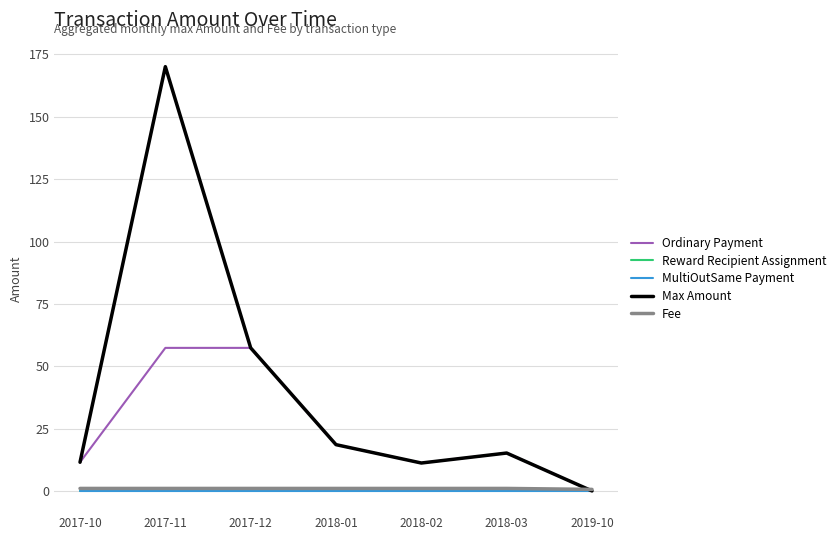

In Reward Recipient Assignment, how many points are higher than both neighbors (excluding endpoints)?

1